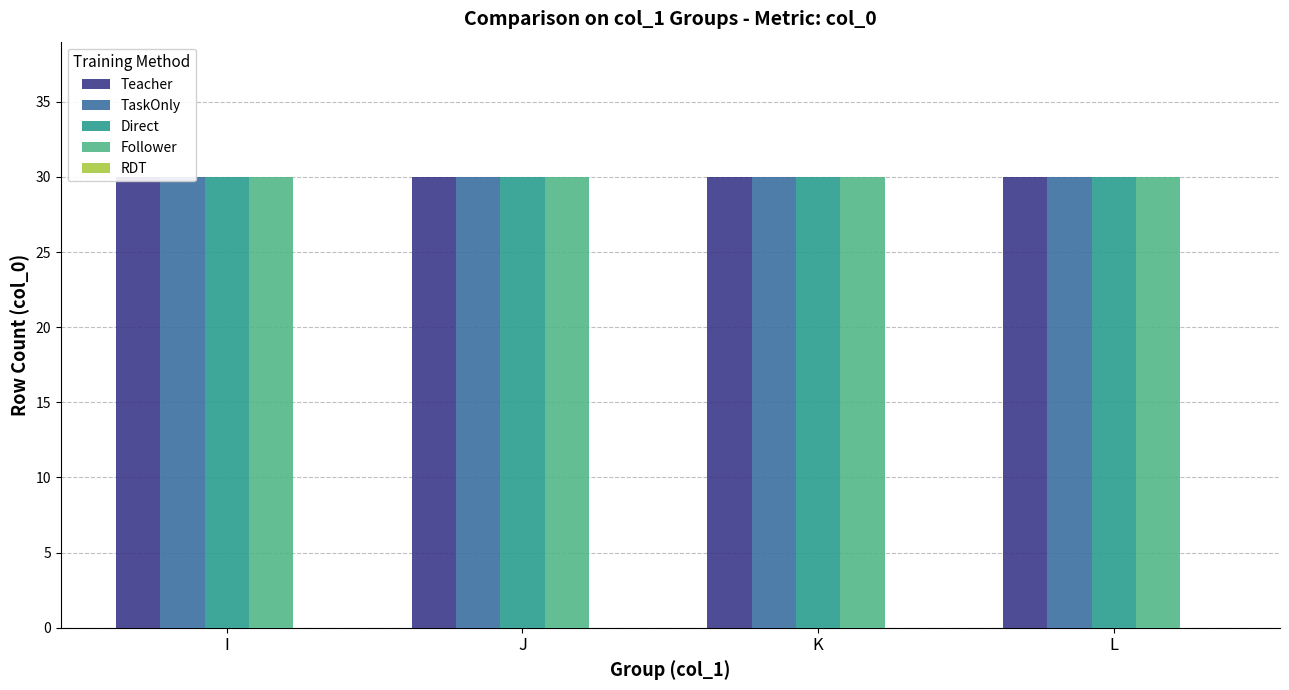

Reading left to right, transcribe all the data shown in this chart.

Teacher: 30	30	30	30
TaskOnly: 30	30	30	30
Direct: 30	30	30	30
Follower: 30	30	30	30
RDT: 0	0	0	0